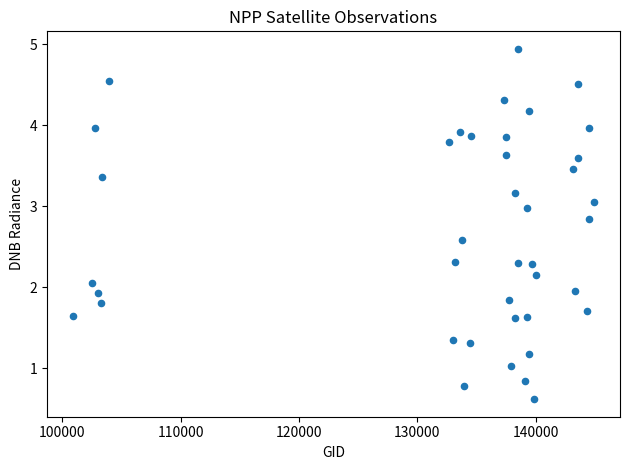

What is the range of Y values (max minus min)?

4.3